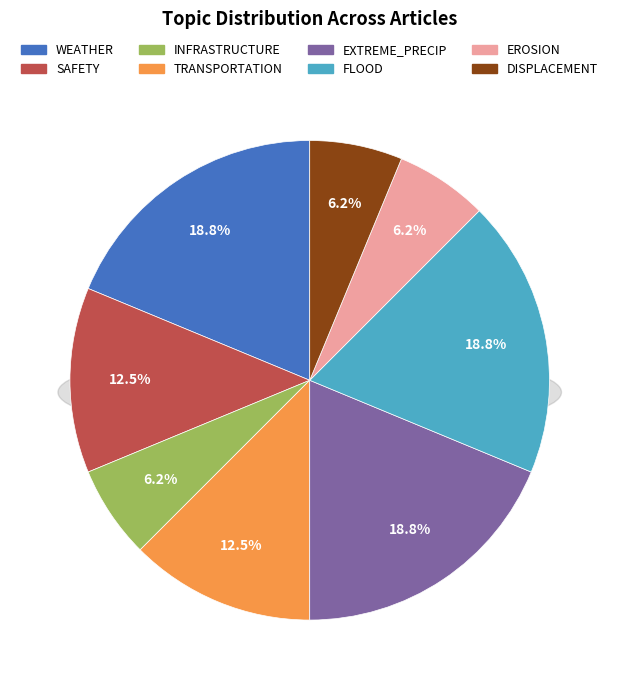

The FLOOD slice represents 28% of the pie. True or false?

False